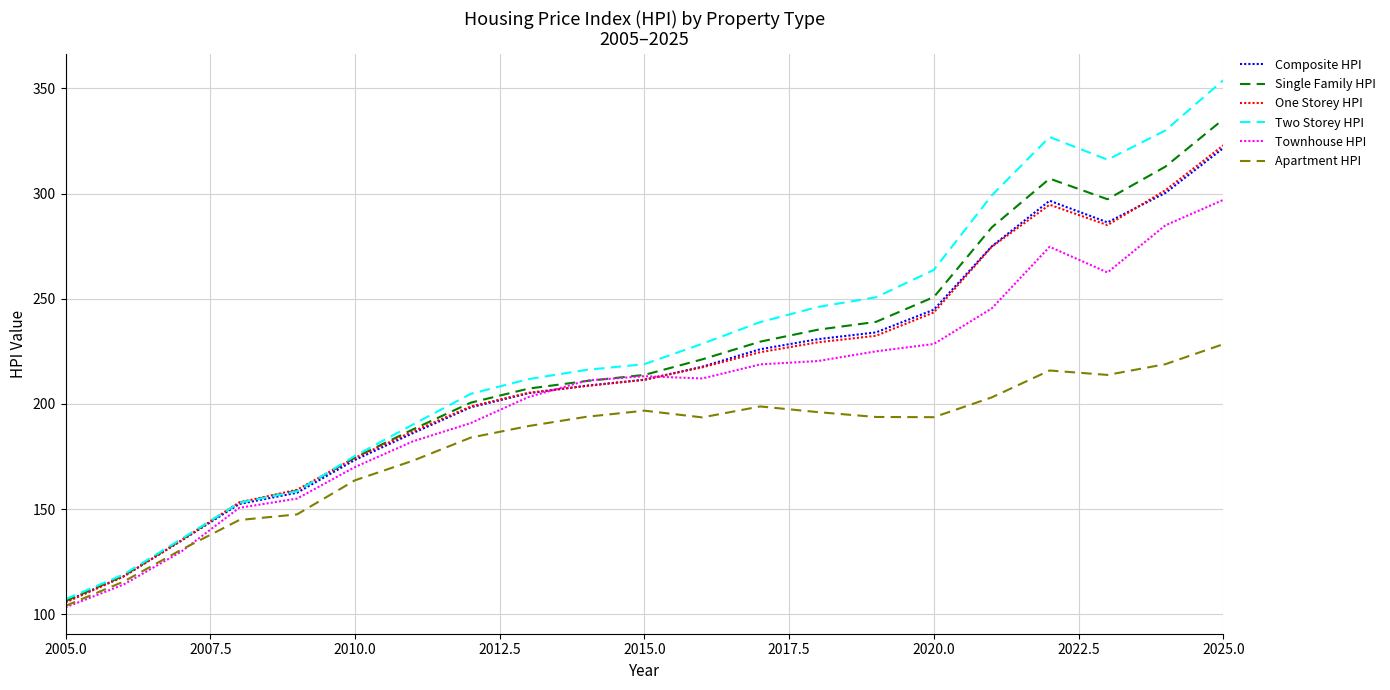

What is the maximum value shown in the chart?

353.9